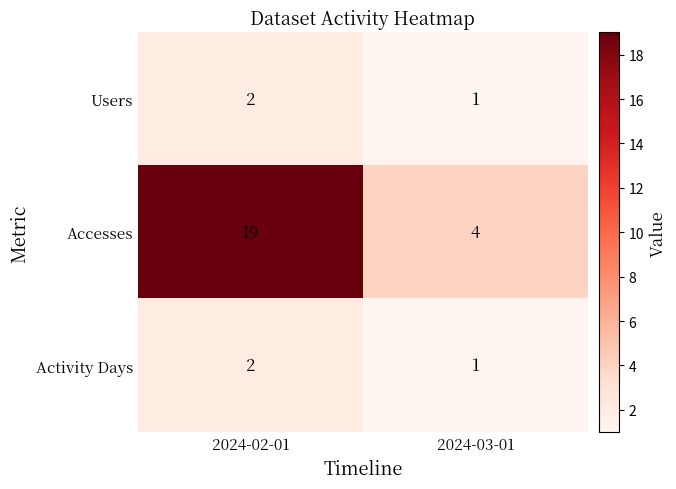

At which label is Accesses closest to 11?

2024-03-01